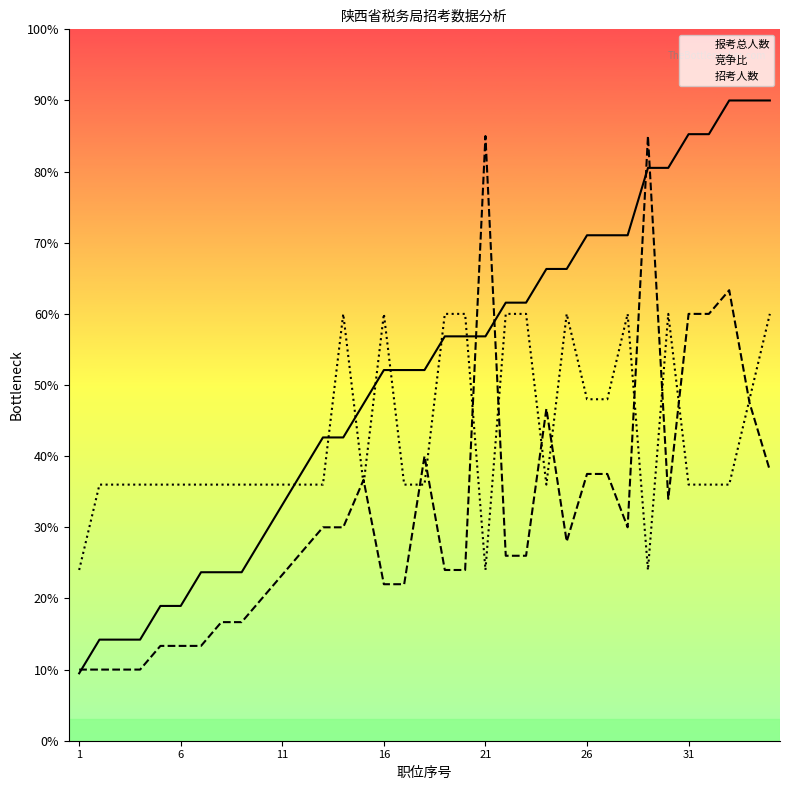

What is the sum of all 招考人数 values?

1500.0